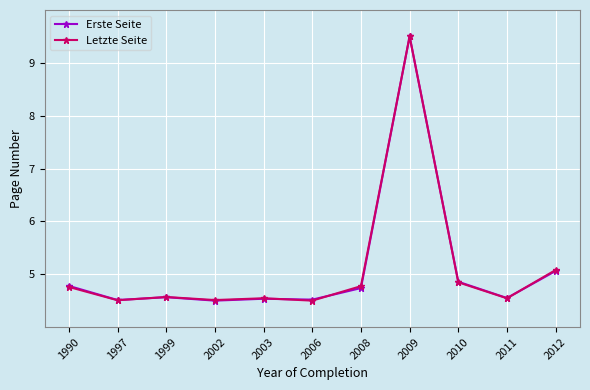

What is the minimum value shown in the chart?

4.5